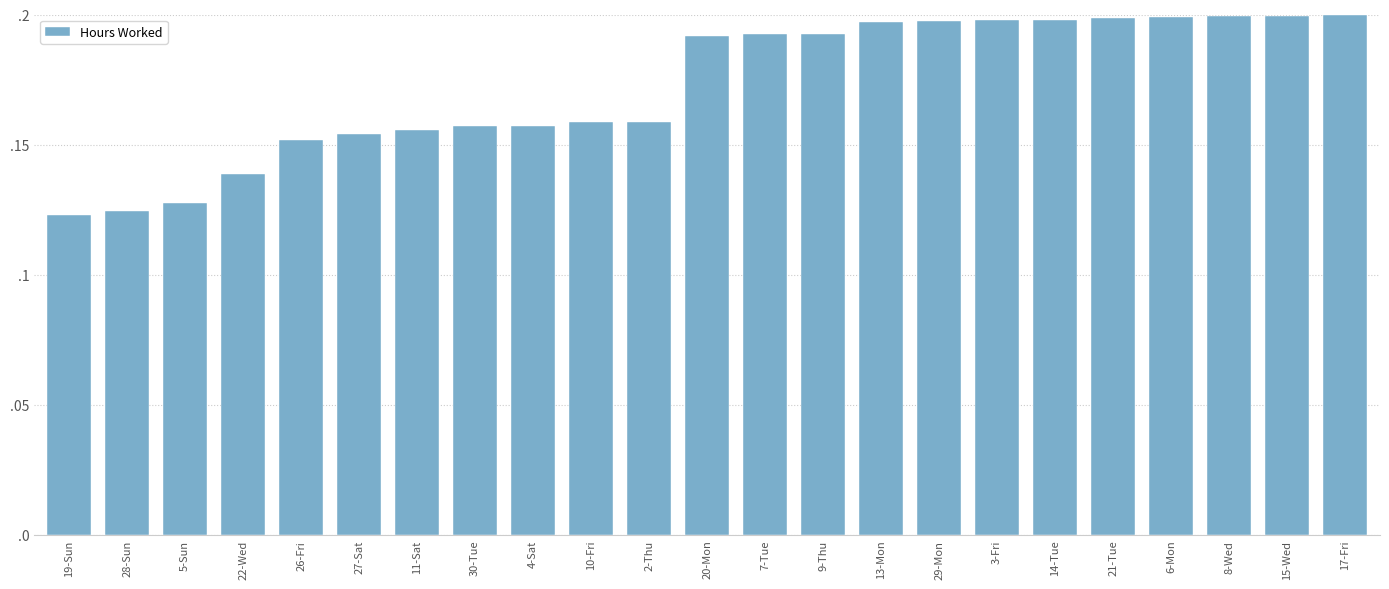

What is the average value?

0.2